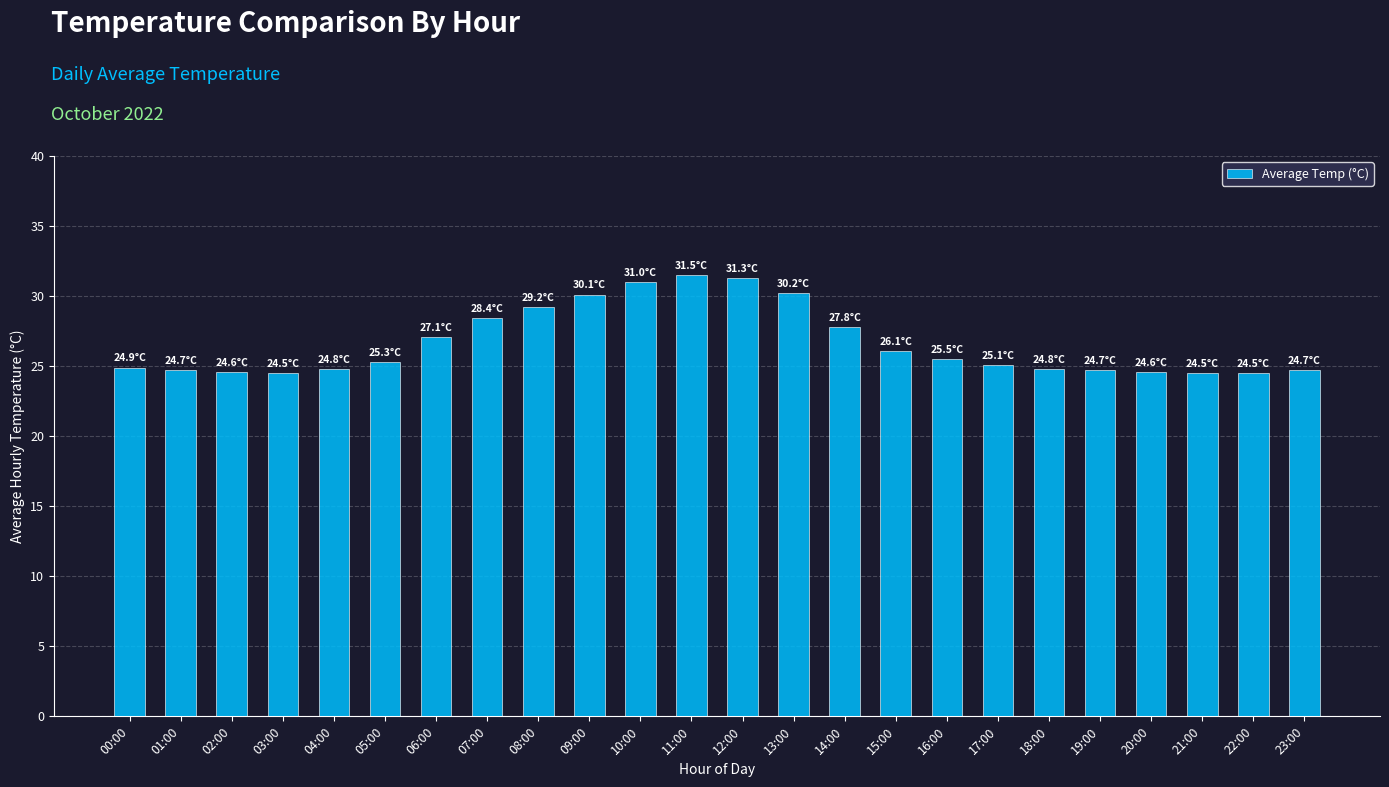

What is the smallest value displayed?

24.5